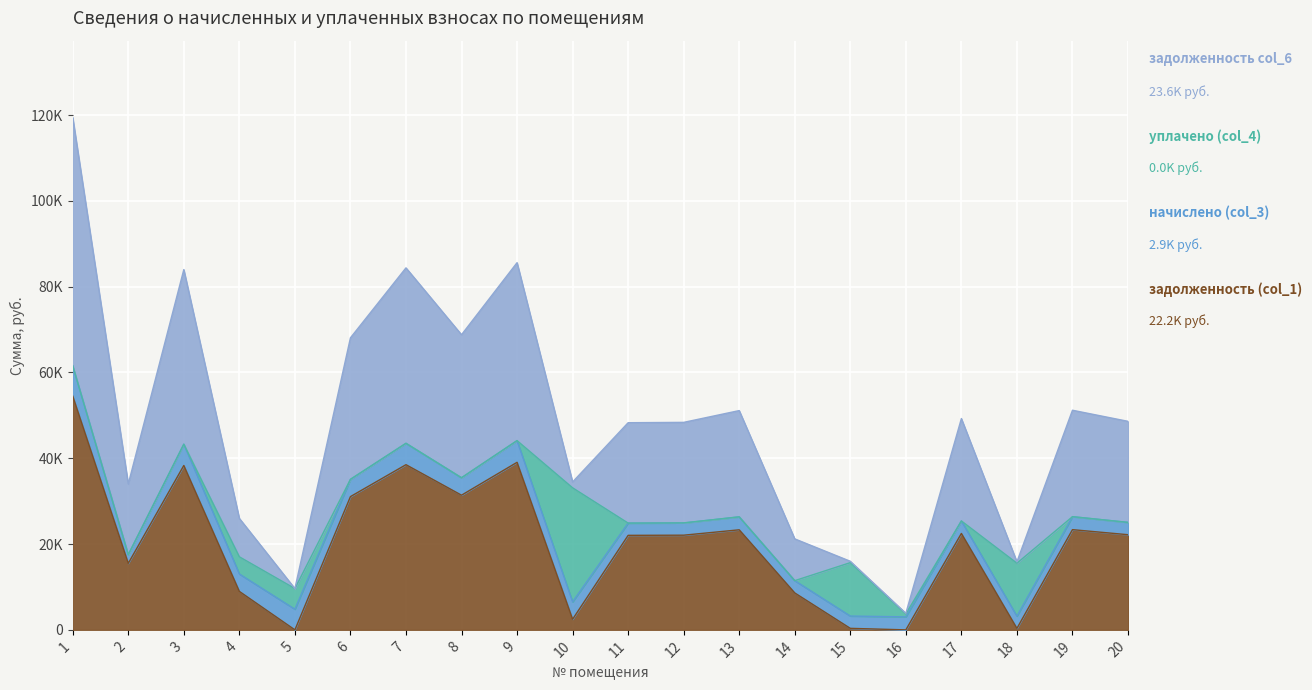

True or false: задолженность col_6 and задолженность (col_1) cross at least once.

False